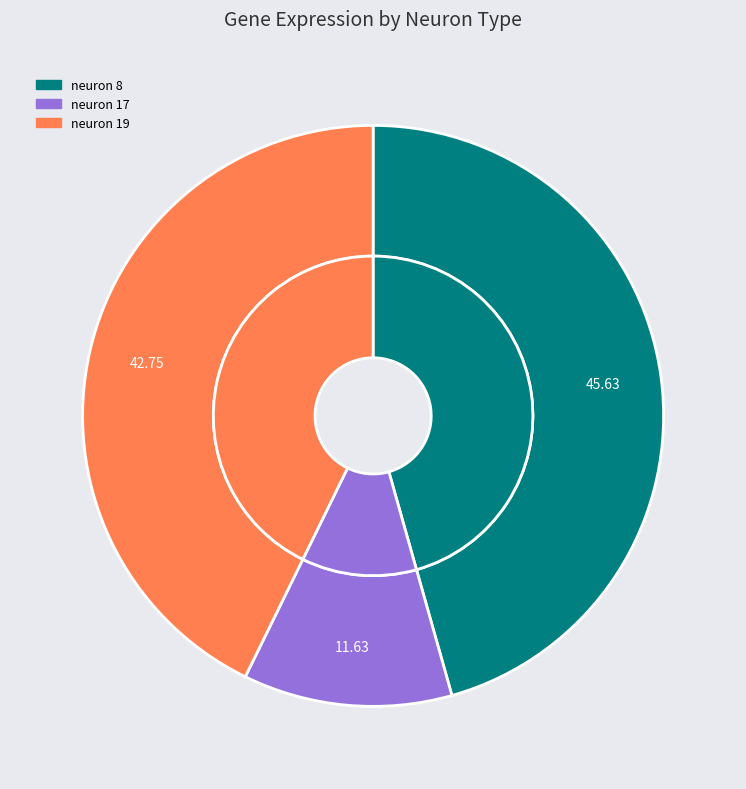

Is neuron 8 the majority of the pie?

No